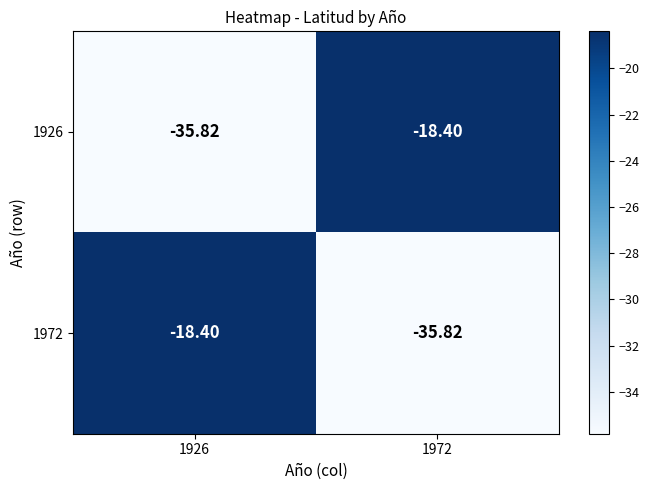

What is the minimum value shown in the chart?

-35.8